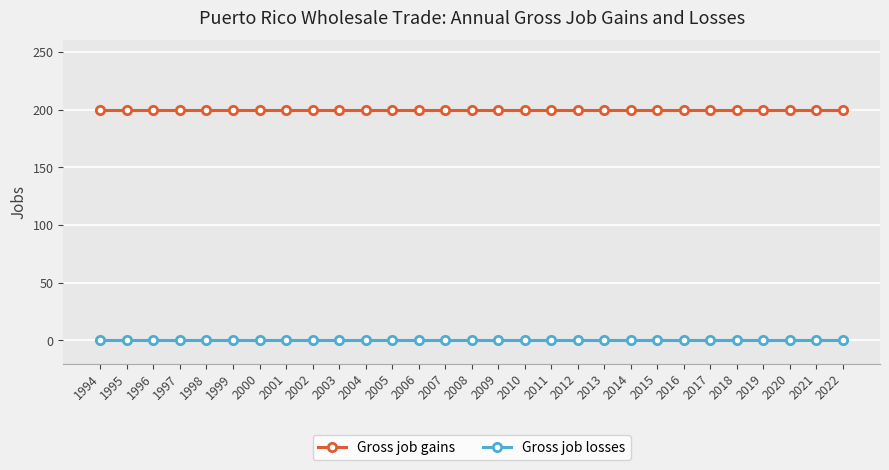

What is the spread (max minus min) of values at 2018?

200